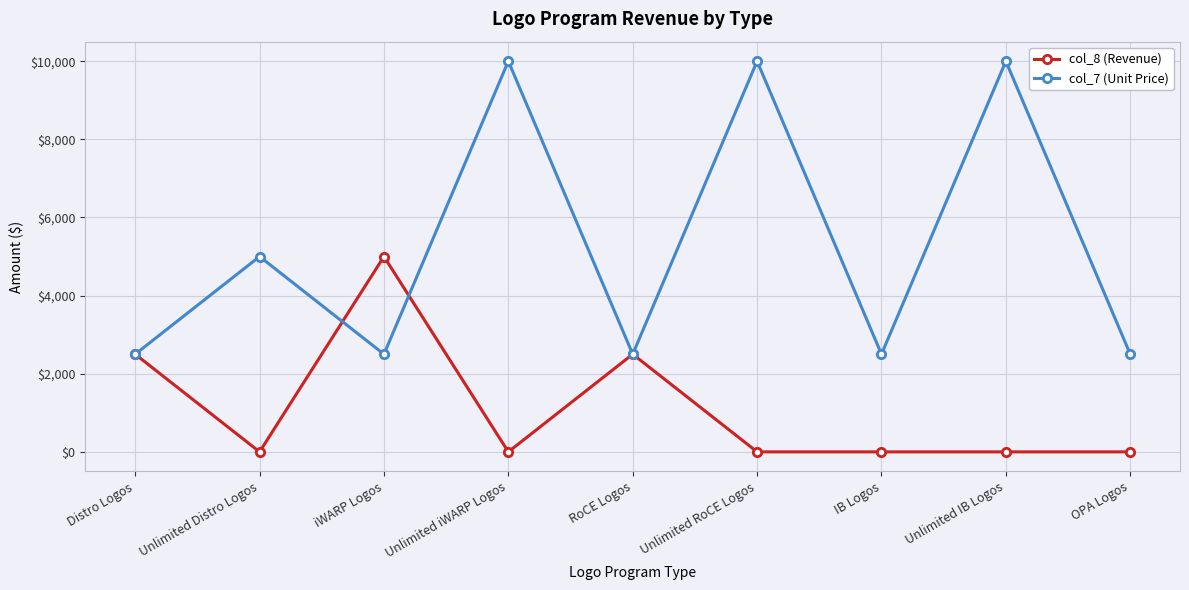

Is the value of col_7 (Unit Price) at Unlimited Distro Logos greater than the value of col_8 (Revenue) at Unlimited IB Logos?

Yes